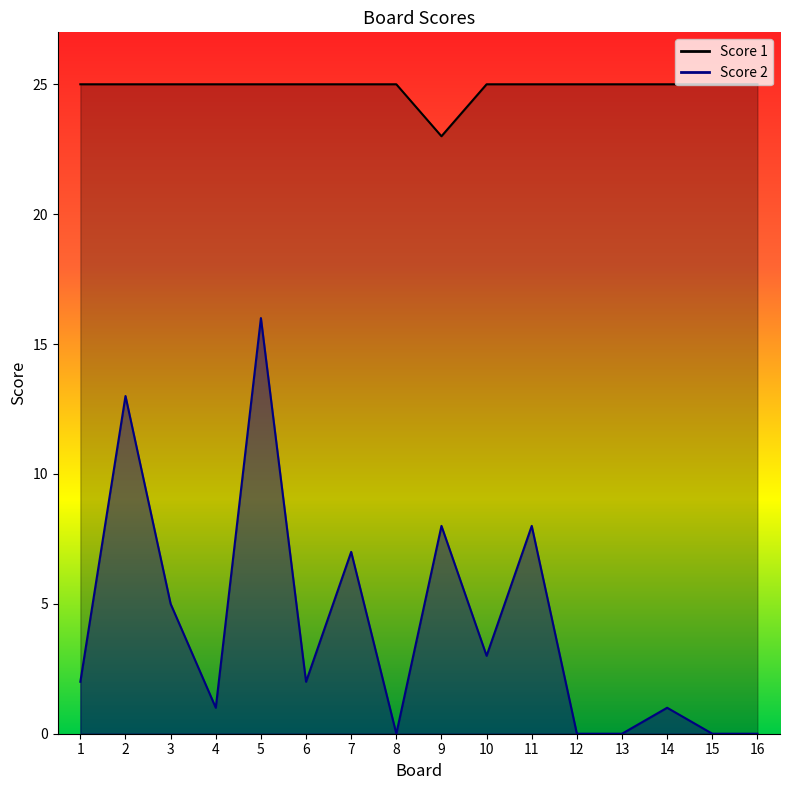

Which series changed the most between 10 and 11?

Score 2